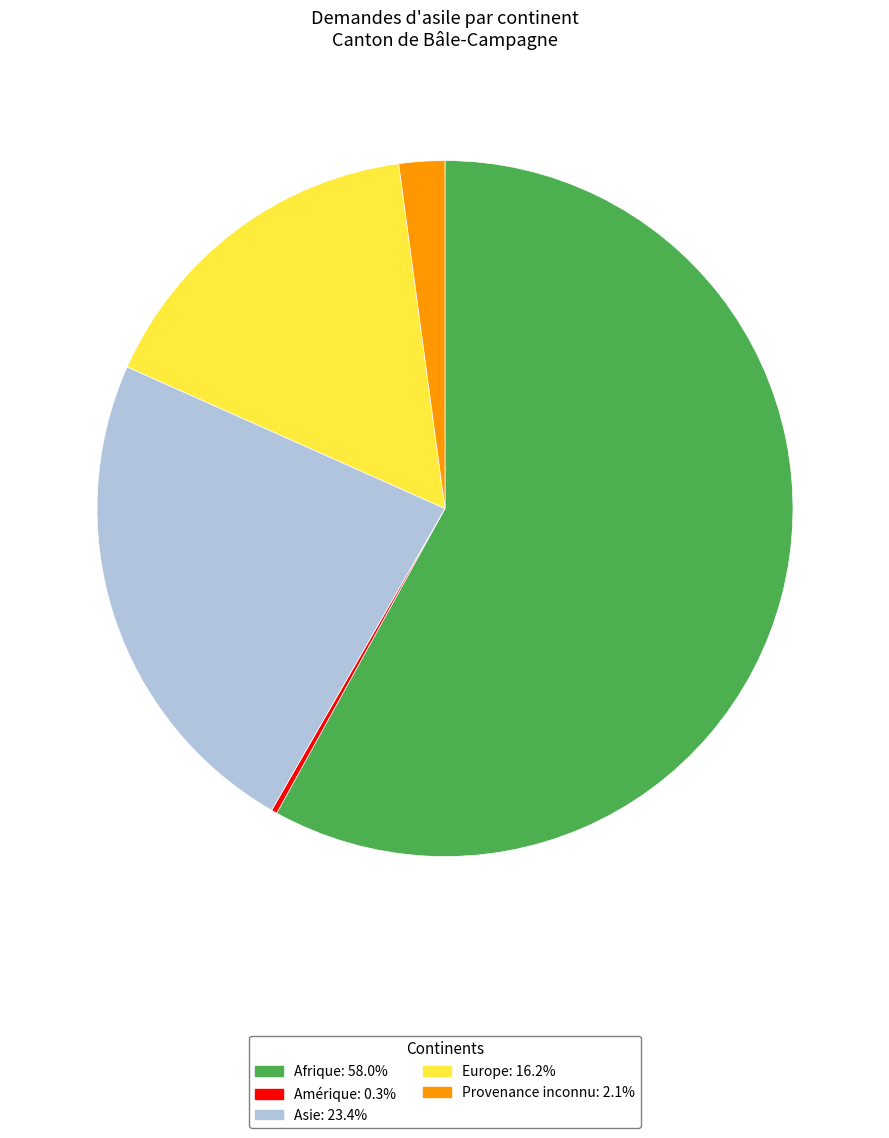

Which category has the biggest portion of the pie?

Afrique